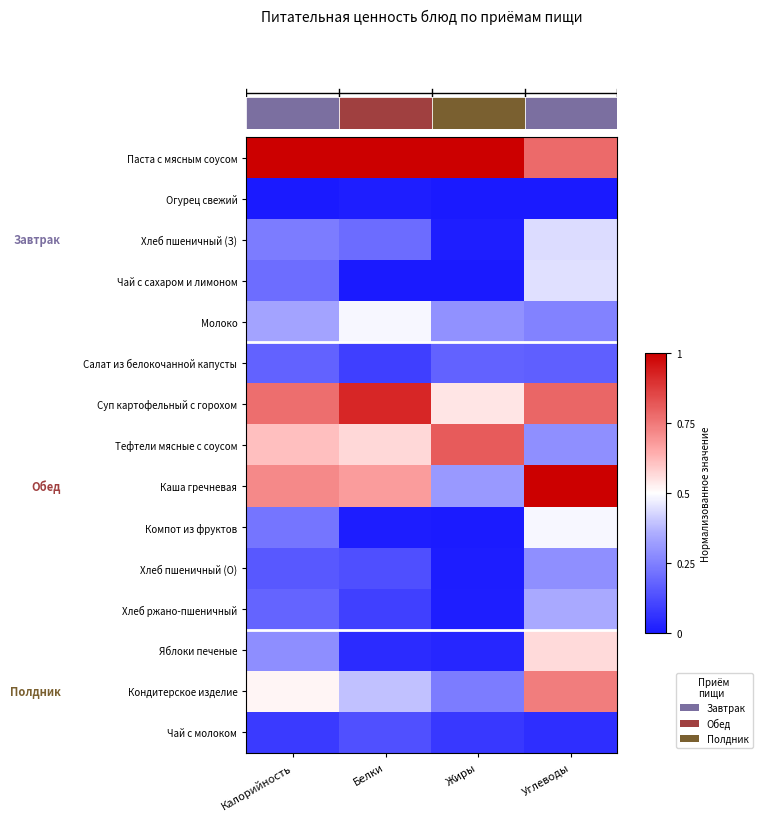

Between Жиры and Углеводы, which series saw the biggest shift?

Каша гречневая